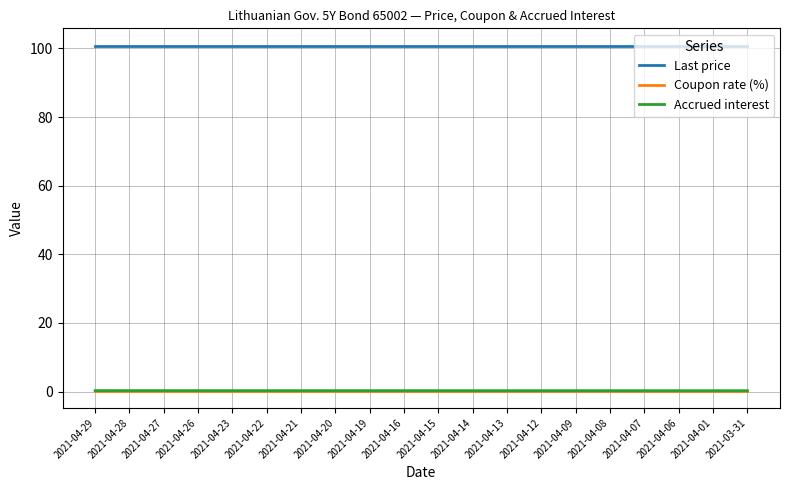

What is the sum of the Coupon rate (%) values at 2021-04-06 and 2021-04-23?

0.6